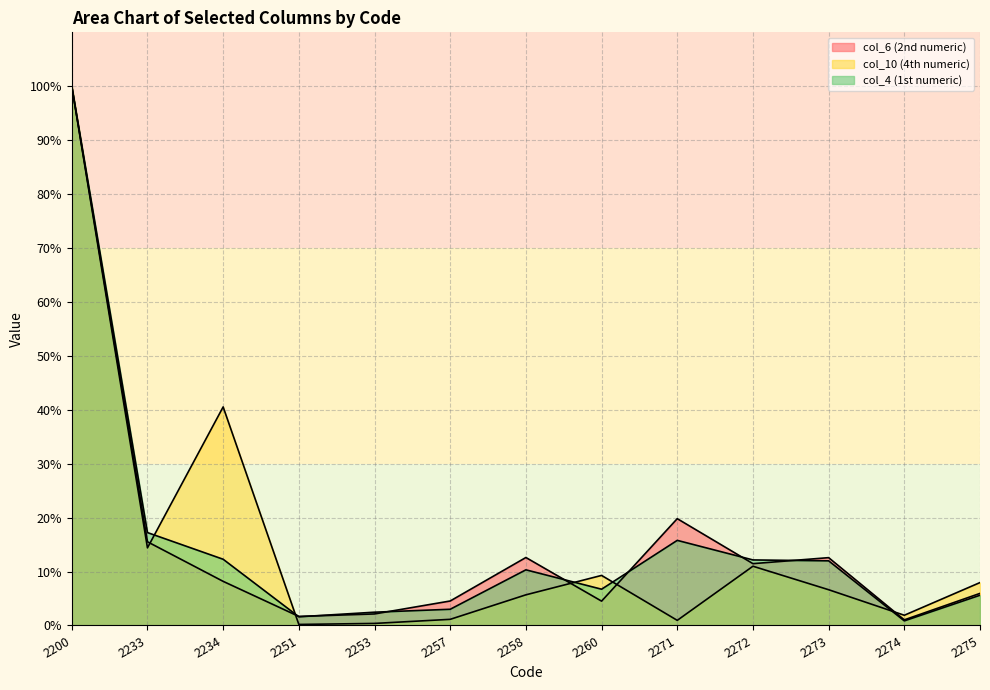

Is it true that col_6 (2nd numeric) equals 12.6 at 2258?

True